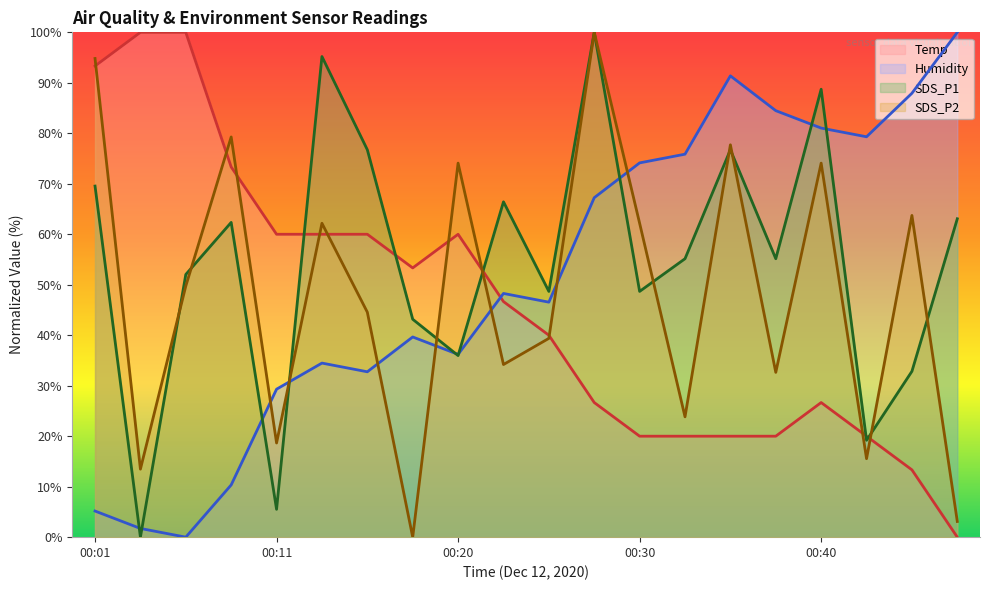

Reading left to right, extract all data points from this chart.

Temp: 93.3	100.0	100.0	73.3	60.0	60.0	60.0	53.3	60.0	46.7	40.0	26.7	20.0	20.0	20.0	20.0	26.7	20.0	13.3	0.0
Humidity: 5.2	1.7	0.0	10.3	29.3	34.5	32.8	39.7	36.2	48.3	46.6	67.2	74.1	75.9	91.4	84.5	81.0	79.3	87.9	100.0
SDS_P1: 69.5	0.0	52.0	62.4	5.5	95.2	76.7	43.2	36.0	66.4	48.7	100.0	48.7	55.2	76.7	55.2	88.7	19.2	32.9	63.1
SDS_P2: 94.8	13.5	49.7	79.3	18.7	62.2	44.6	0.0	74.1	34.2	39.4	100.0	62.2	23.8	77.7	32.6	74.1	15.5	63.7	3.1